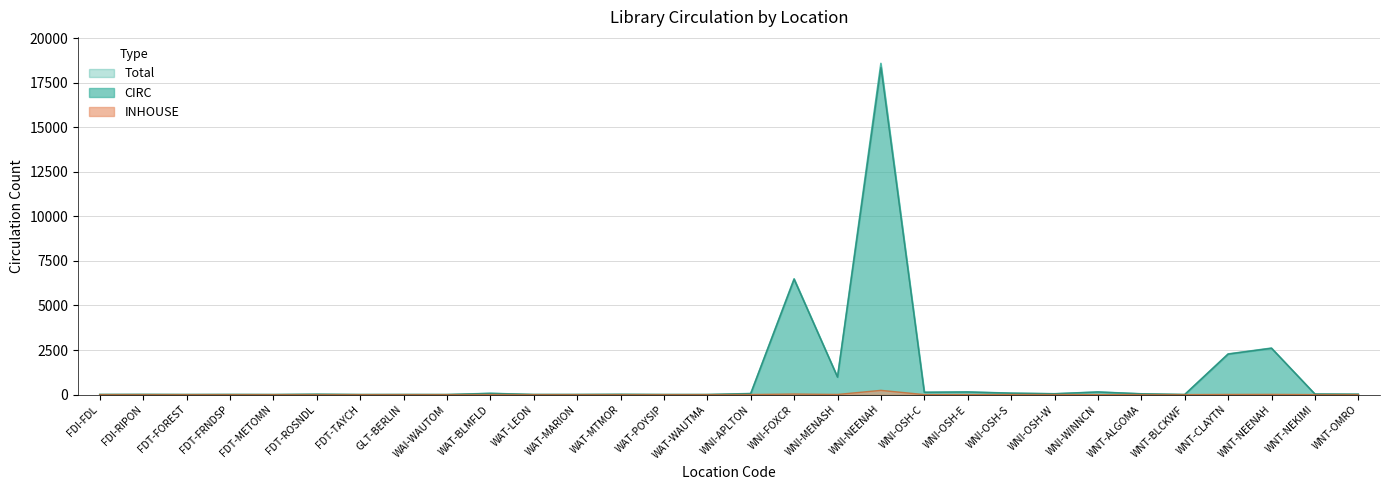

Where does the CIRC series first go above 19?

WAT-BLMFLD